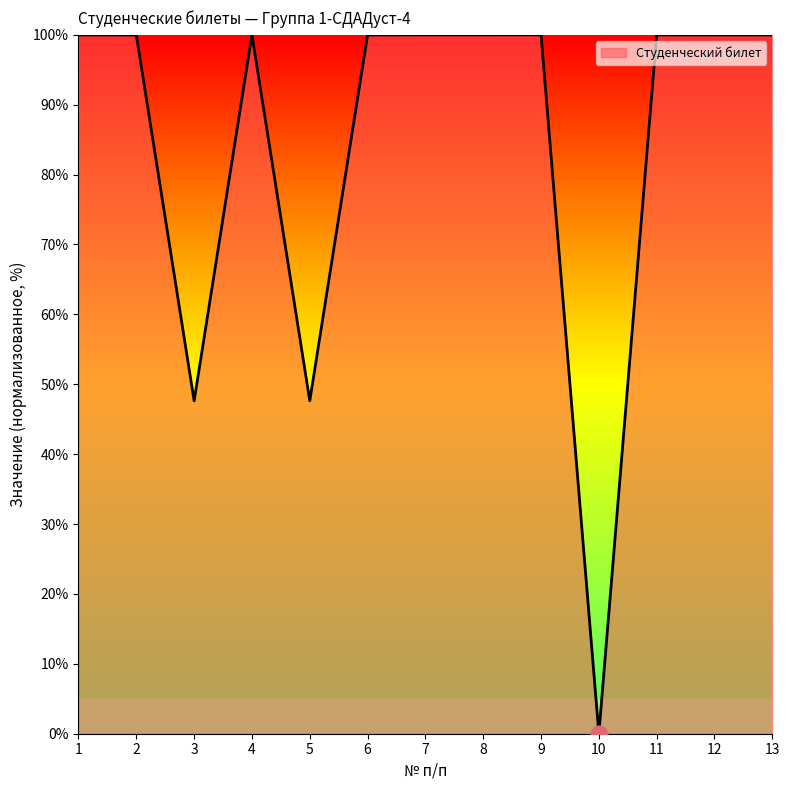

What is the greatest value displayed?

100.0